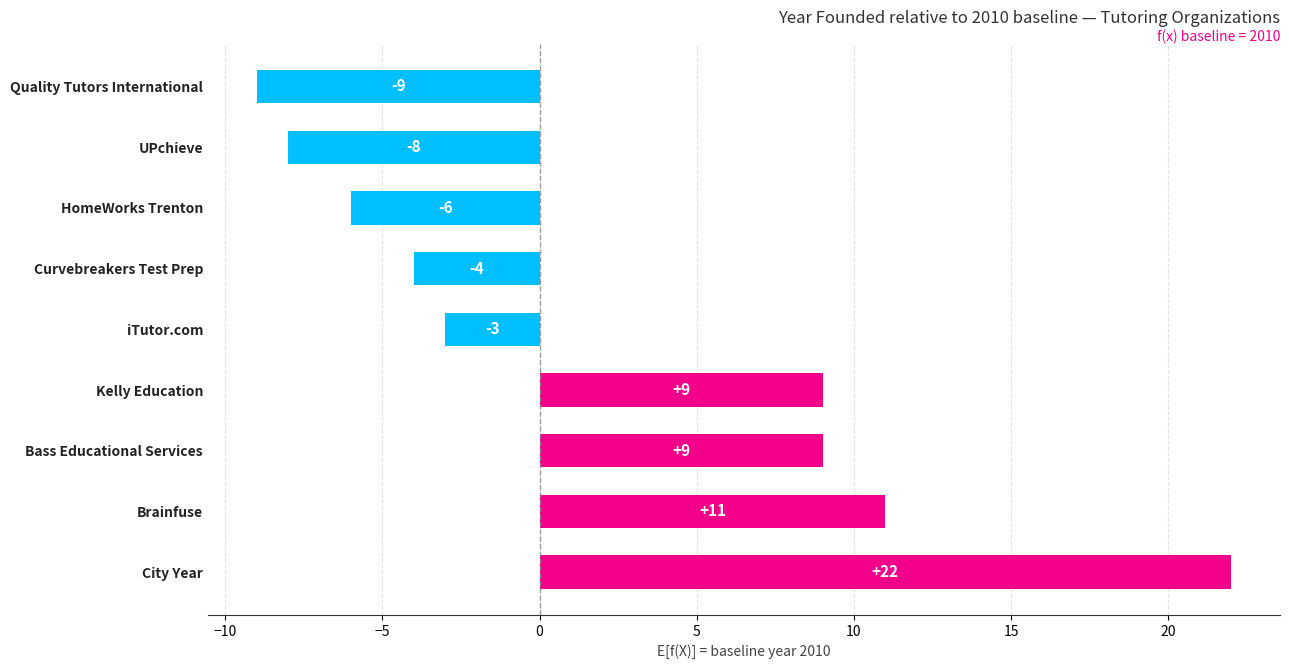

Between HomeWorks Trenton and Kelly Education, which is larger?

Kelly Education